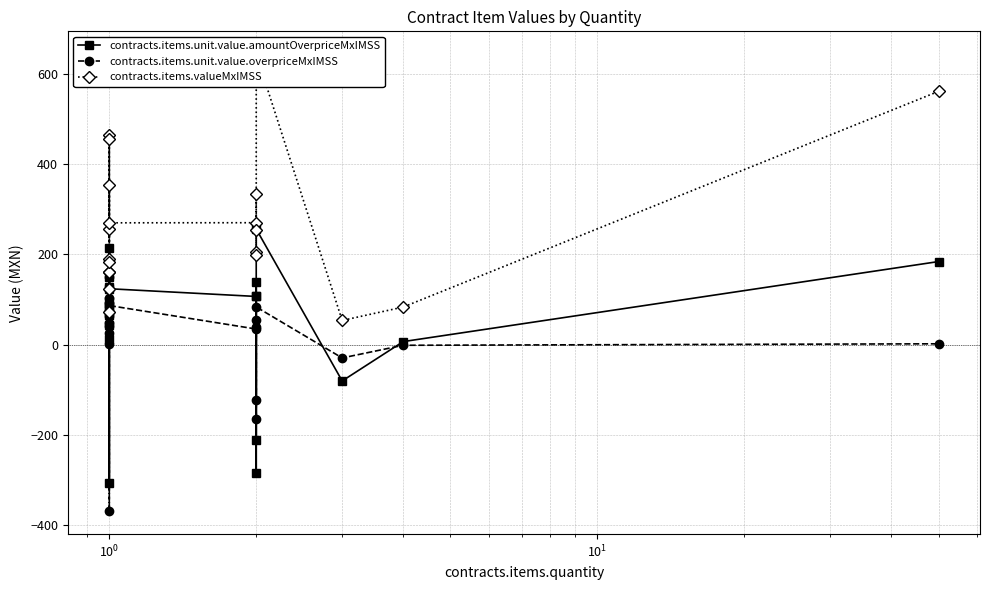

Between $\mathdefault{10^{0}}$ and $\mathdefault{10^{3}}$, which series saw the biggest shift?

contracts.items.valueMxIMSS